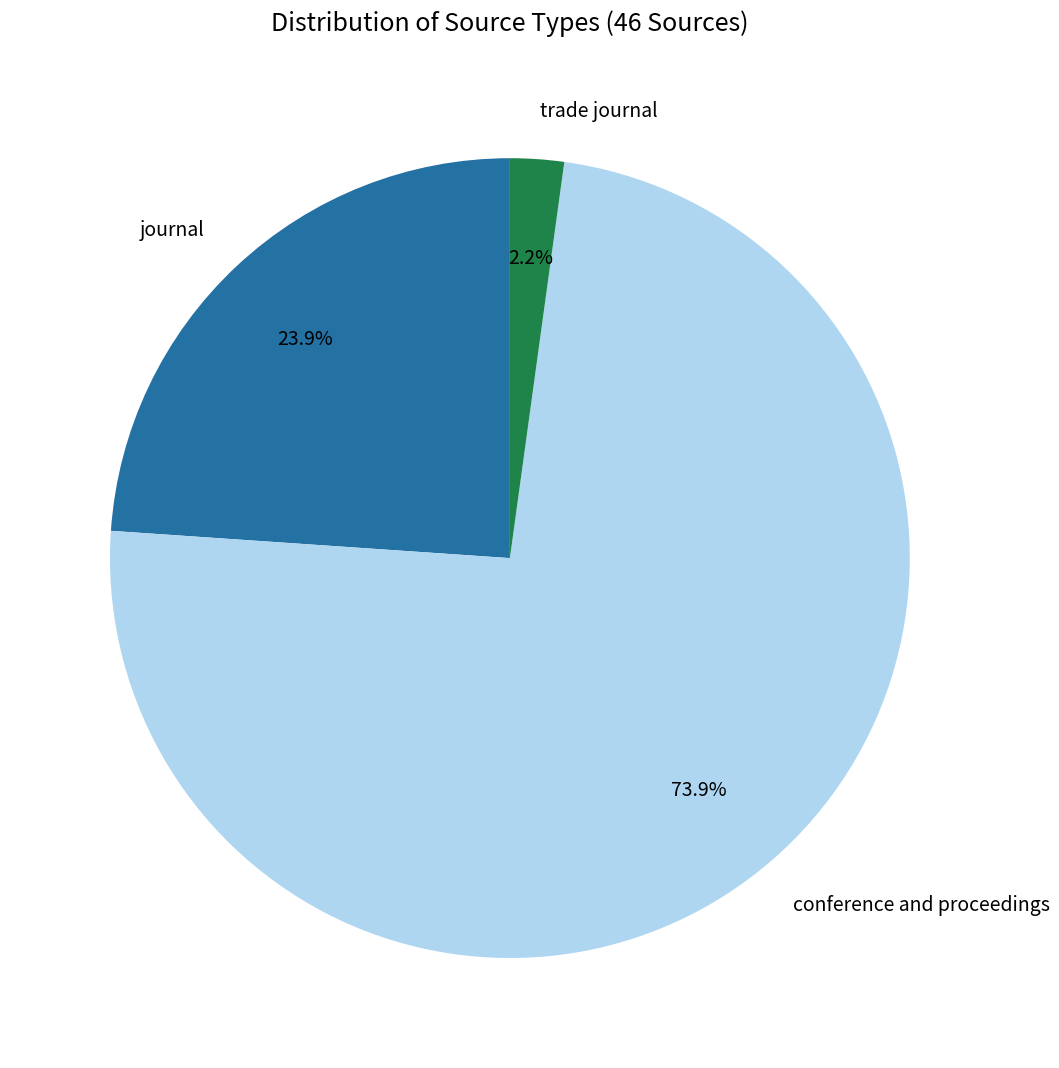

Does any single category account for the majority?

Yes